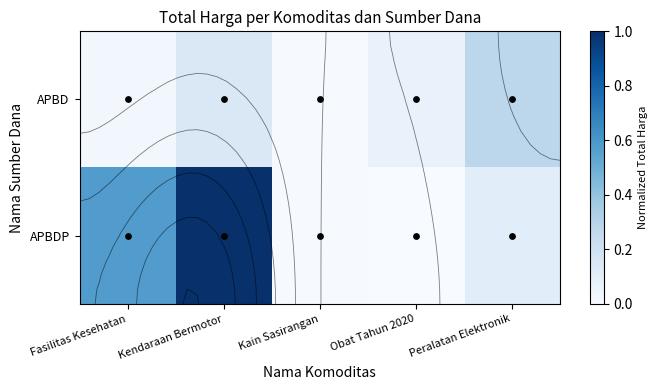

What is the sum of the APBD values at Kain Sasirangan and Peralatan Elektronik?

0.3